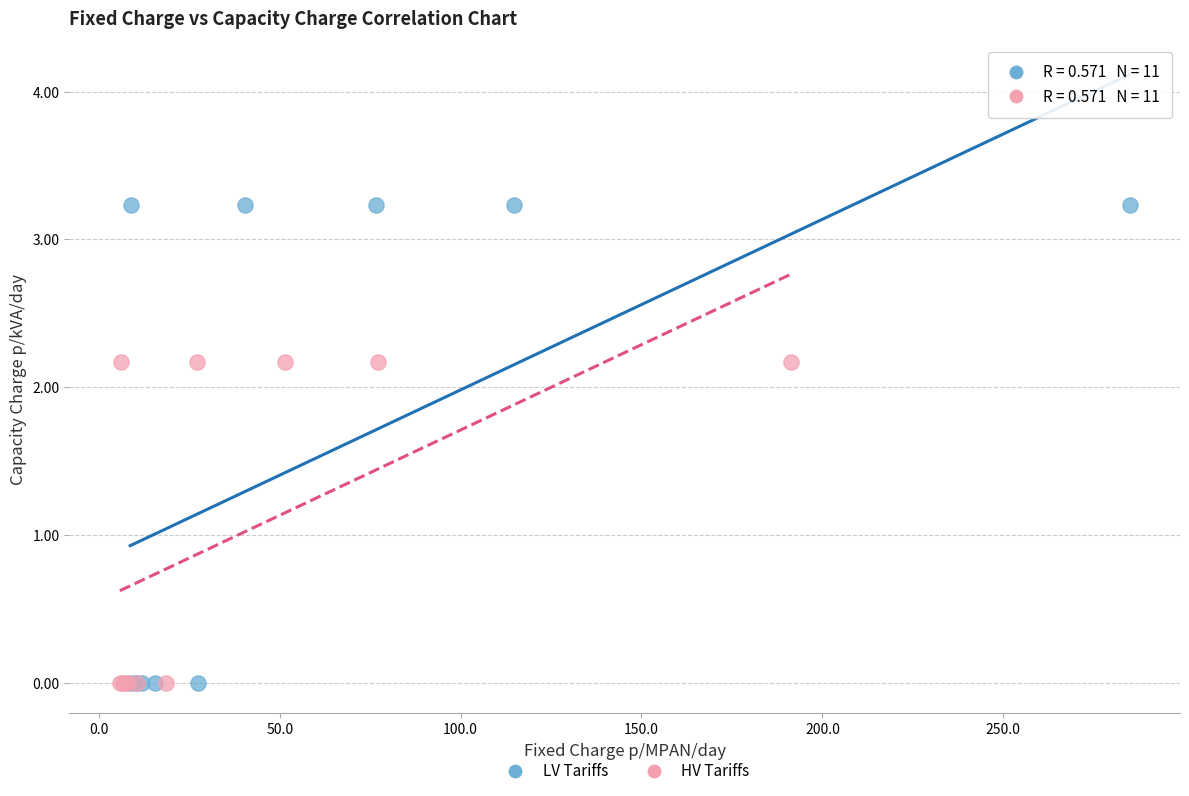

Which series reaches the maximum Y coordinate?

LV Tariffs